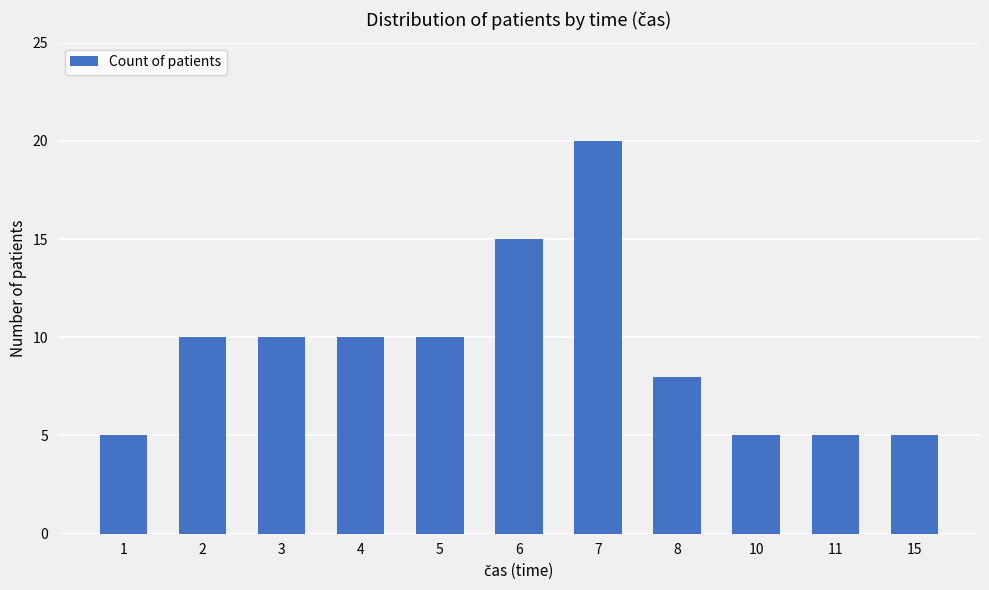

The chart shows a value of 5 at 11. True or false?

True